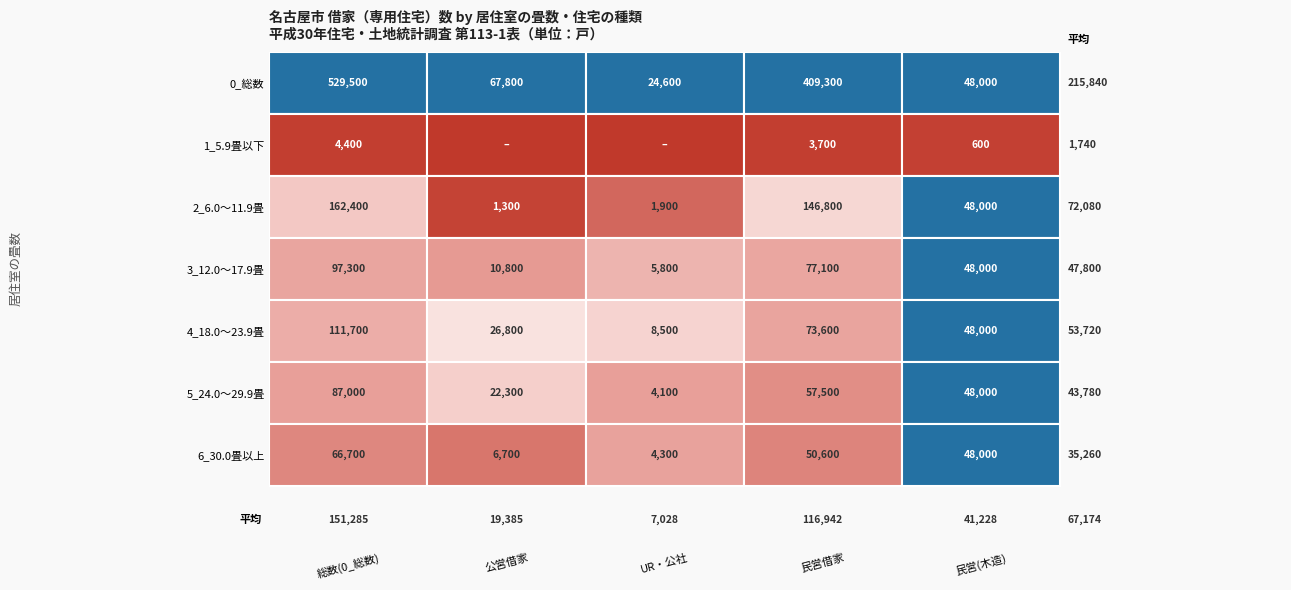

Reading right to left, transcribe all the data shown in this chart.

0_総数: 48000	409300	24600	67800	529500
1_5.9畳以下: 600	3700	0	0	4400
2_6.0～11.9畳: 48000	146800	1900	1300	162400
3_12.0～17.9畳: 48000	77100	5800	10800	97300
4_18.0～23.9畳: 48000	73600	8500	26800	111700
5_24.0～29.9畳: 48000	57500	4100	22300	87000
6_30.0畳以上: 48000	50600	4300	6700	66700